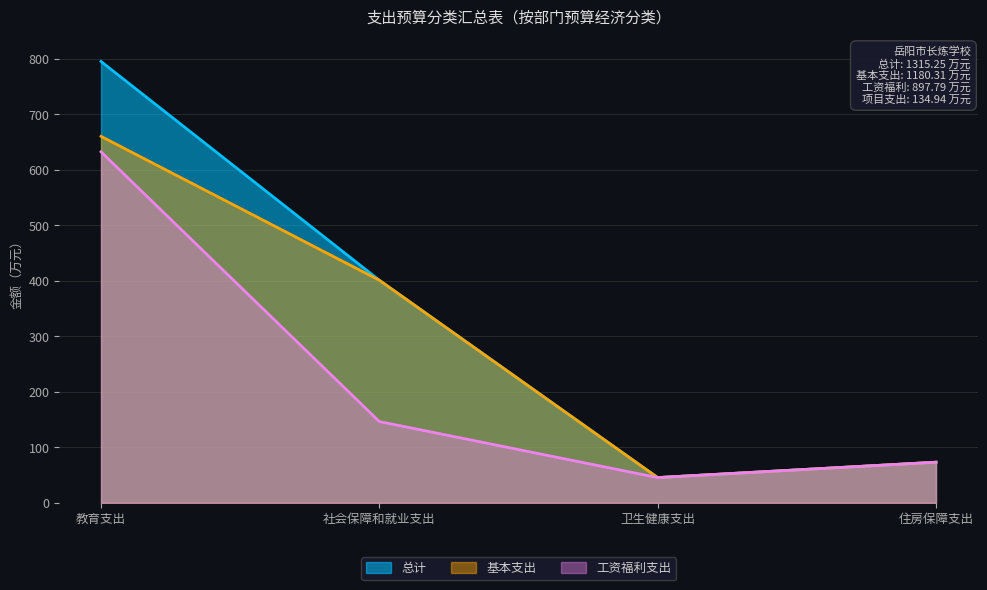

Rank the series by their average value, from lowest to highest.

工资福利支出, 基本支出, 总计